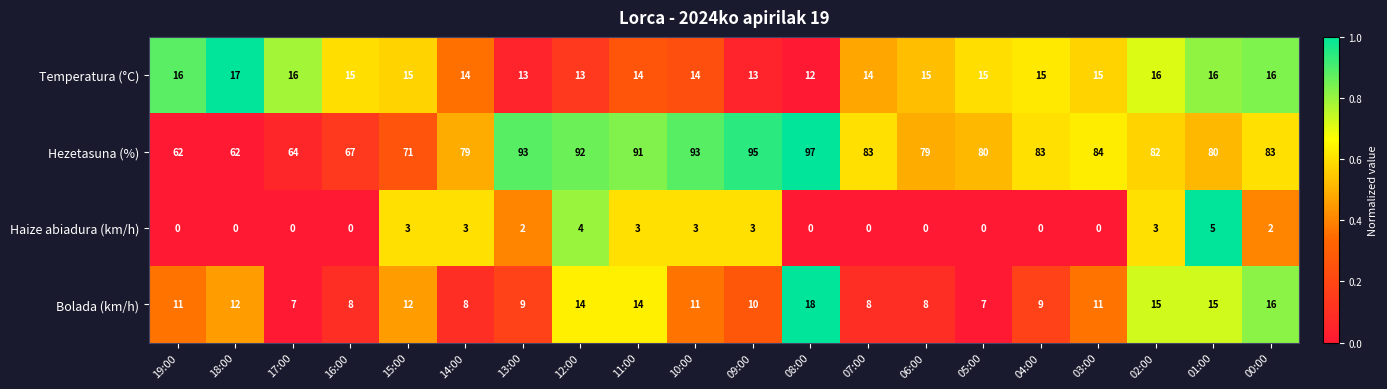

Which series changed the most between 10:00 and 03:00?

Hezetasuna (%)